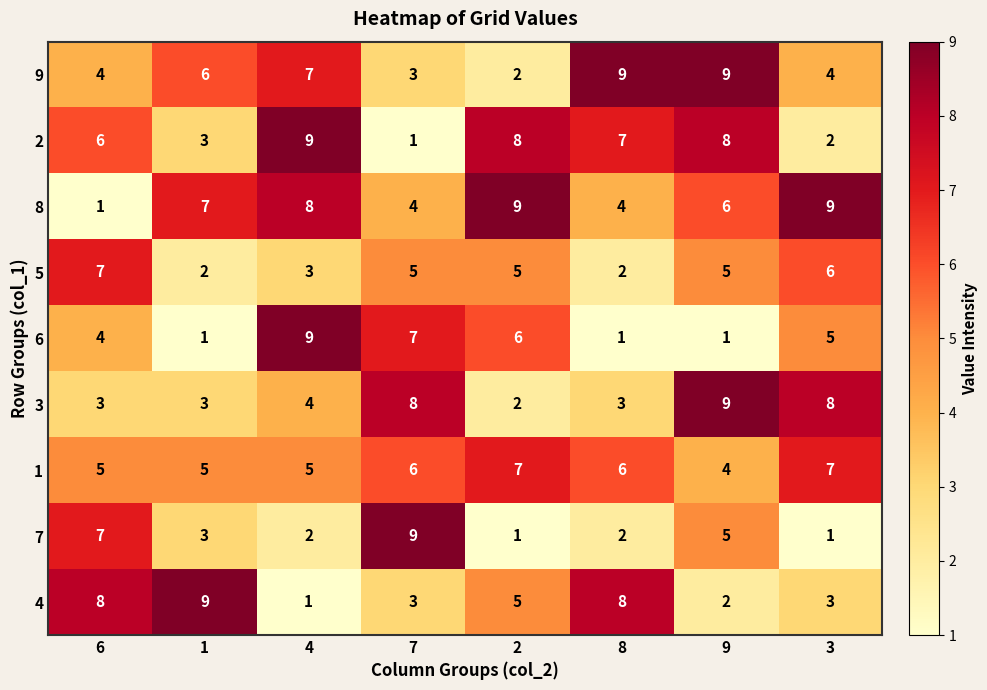

Which category has the highest value in the 5 series?

6